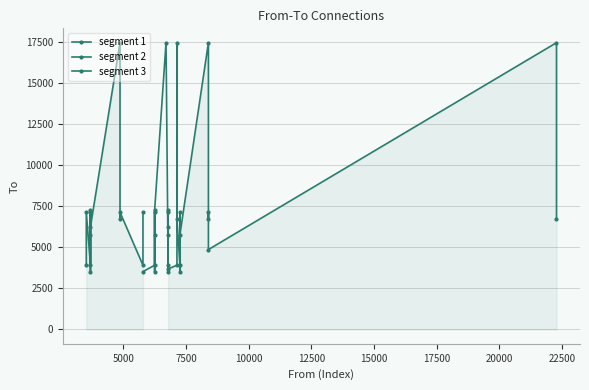

How many points are higher than both their immediate neighbors (excluding endpoints)?

14